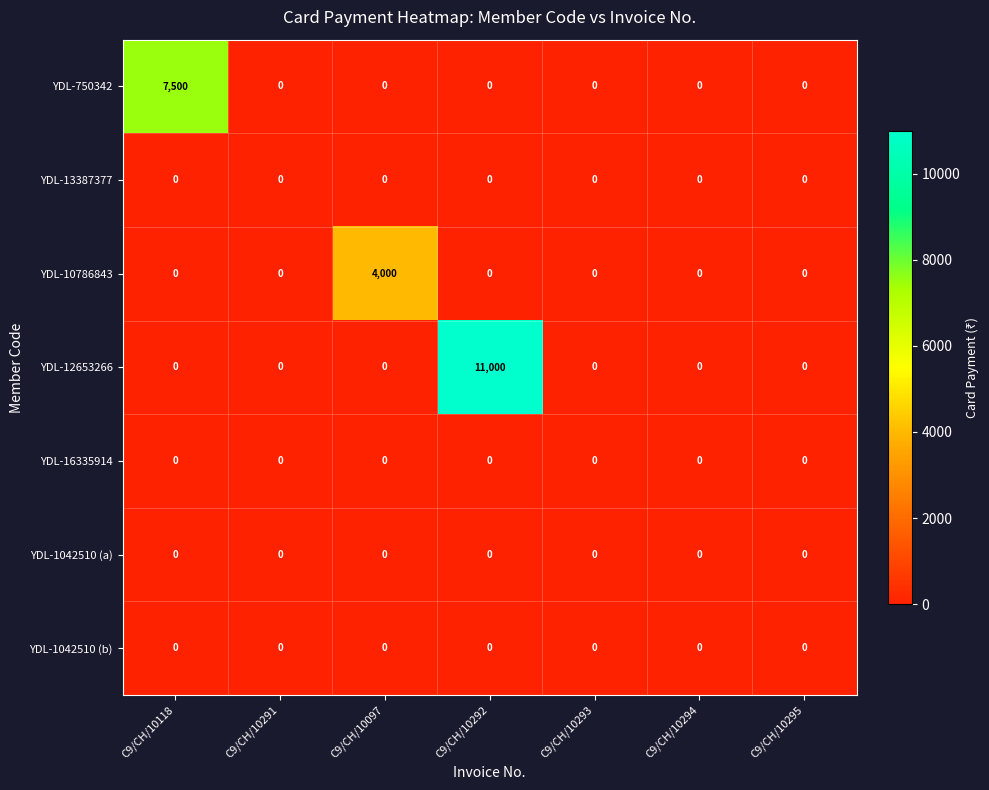

Which label corresponds to the largest value in the chart?

C9/CH/10292